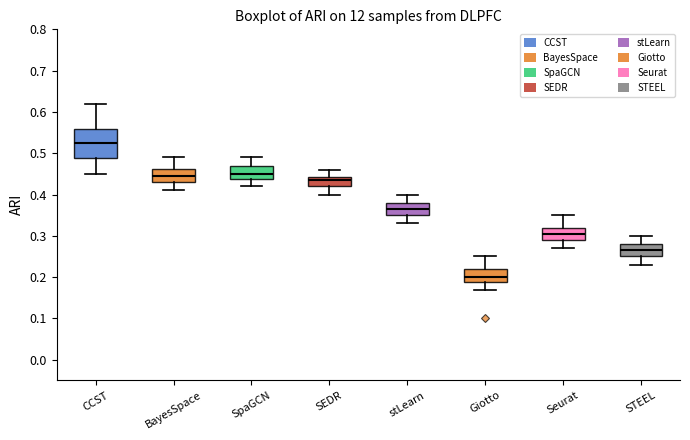

Where is the lower edge of the box for SpaGCN on the y-axis? The values are not printed on the chart, so give them approximately, as read against the axis.

0.44